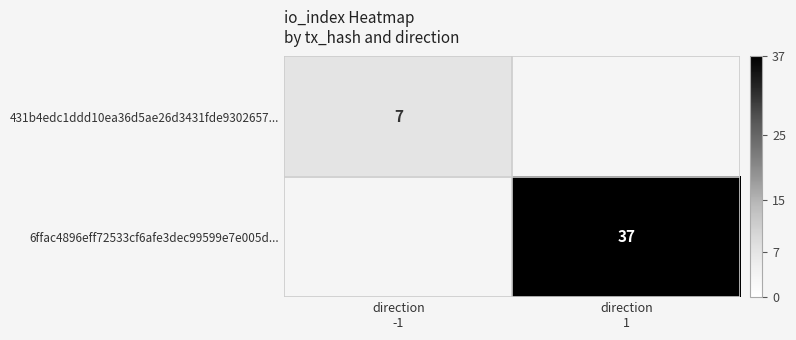

At which label does 431b4edc1ddd10ea36d5ae26d3431fde9302657... reach its minimum?

direction -1